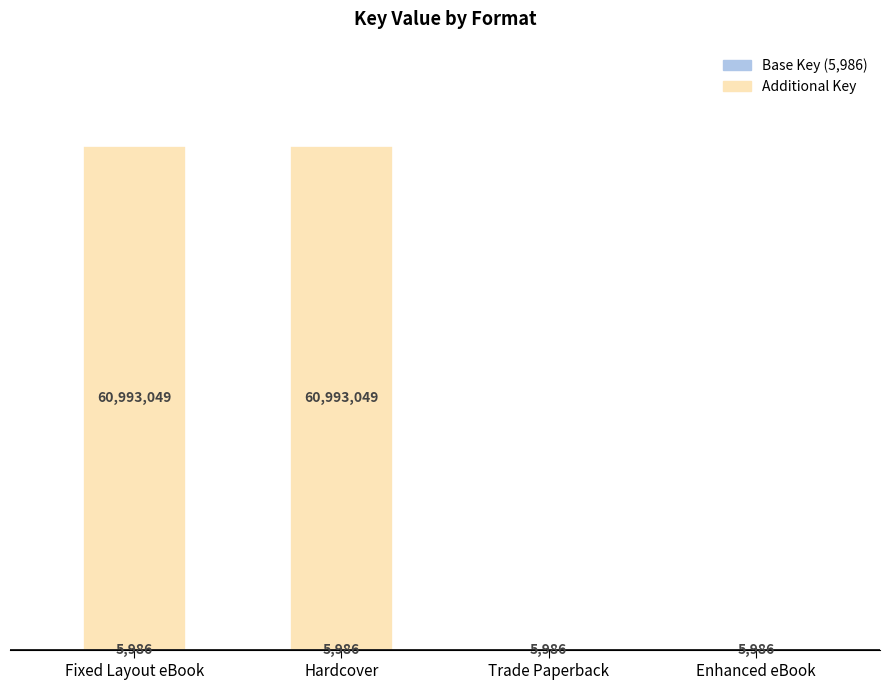

Does the chart contain stacked bars?

Yes